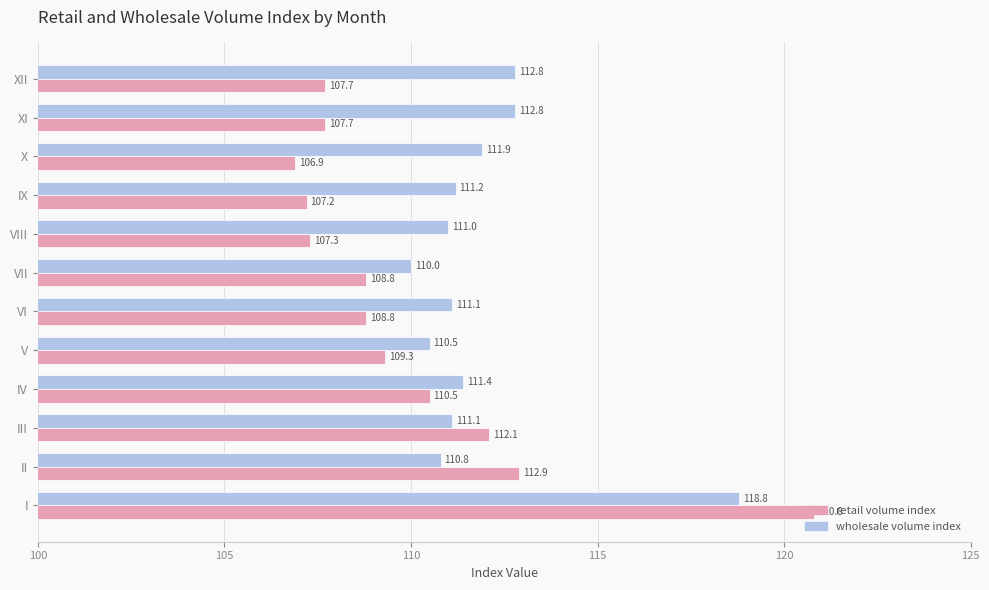

Which category has the lowest value across all series?

X